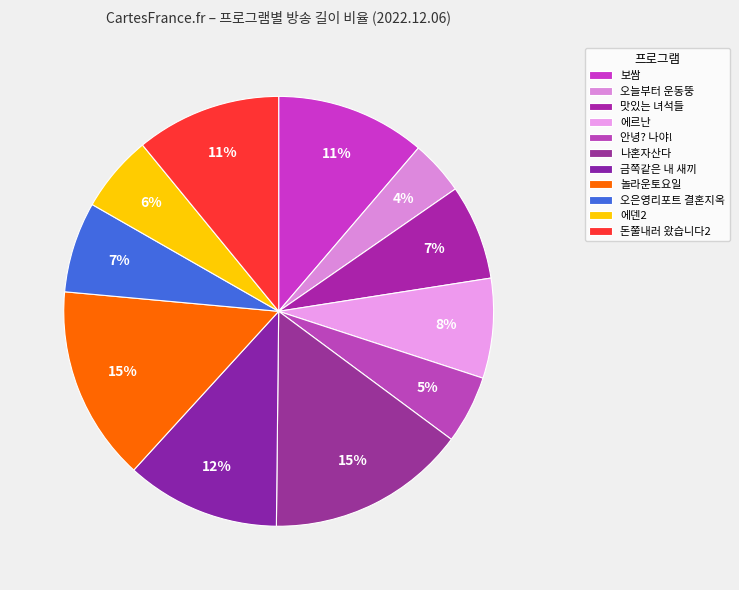

How many slices are in this pie chart?

11